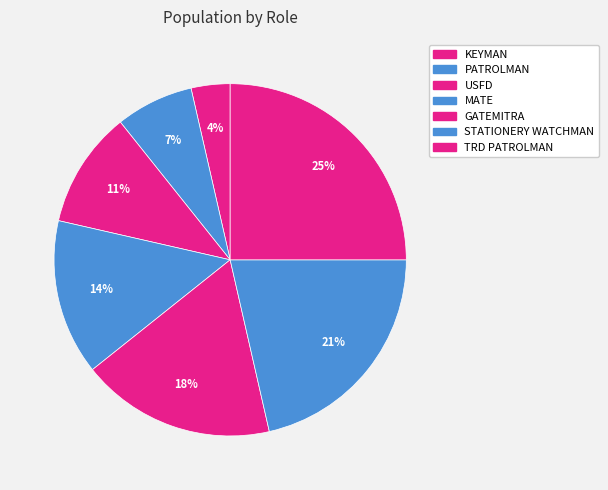

Which category has the biggest portion of the pie?

TRD PATROLMAN